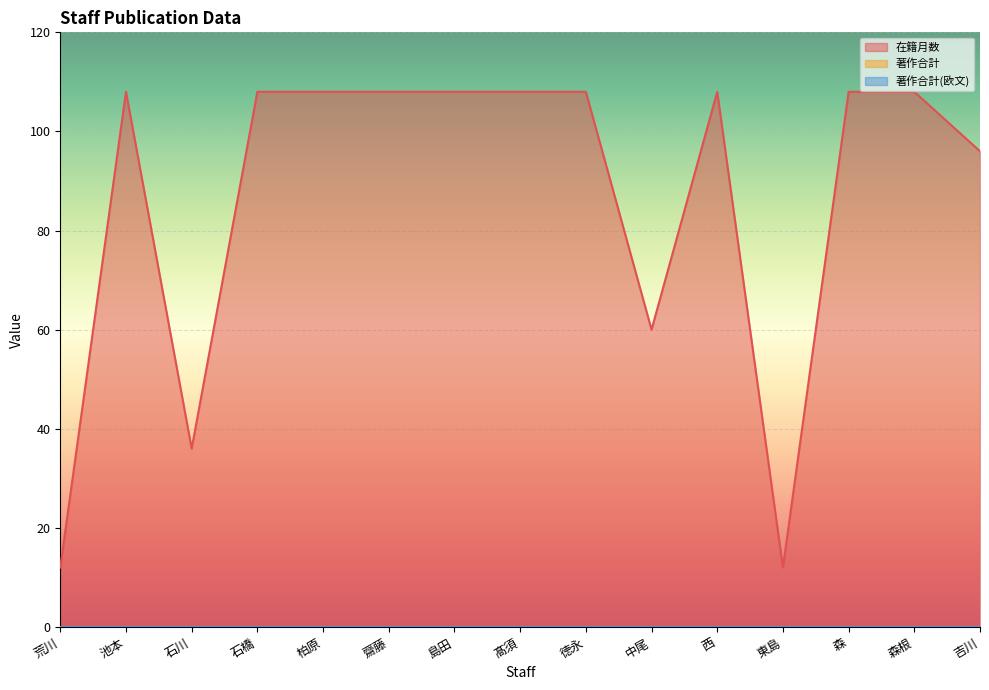

List the labels in order of 在籍月数 value, largest first.

池本, 石橋, 柏原, 齋藤, 島田, 髙須, 徳永, 西, 森, 森根, 吉川, 中尾, 石川, 荒川, 東島